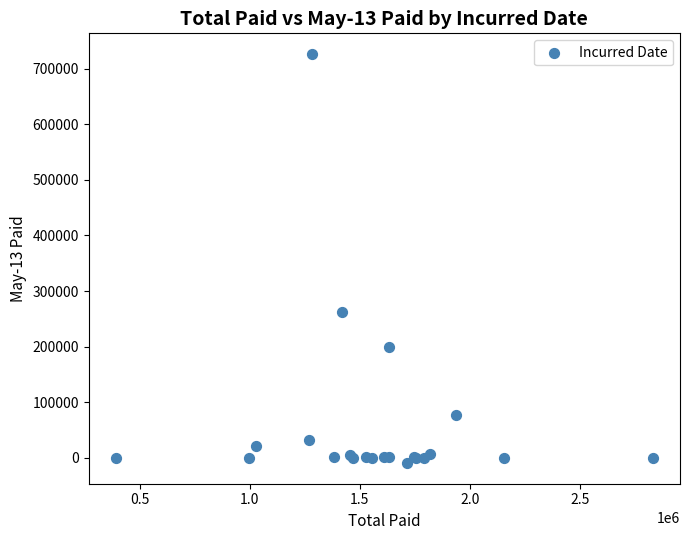

What Y value in the scatter plot is closest to 358452?

262366.9